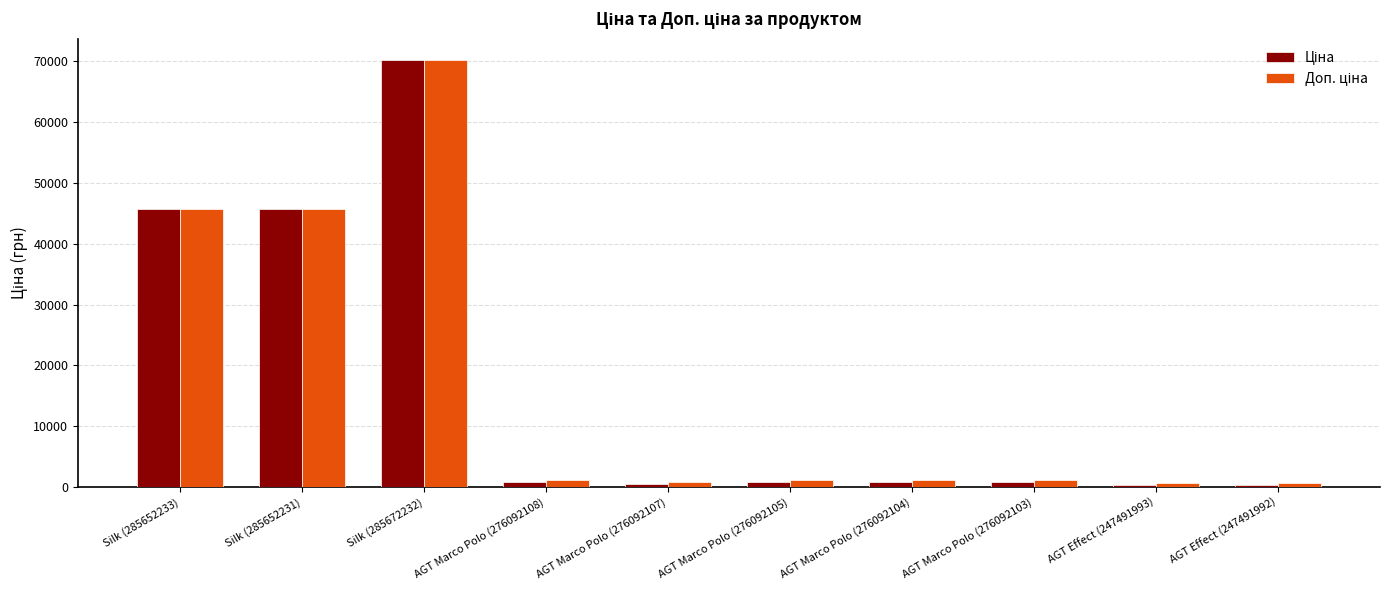

At which category is the sum across all series the highest?

Silk (285672232)